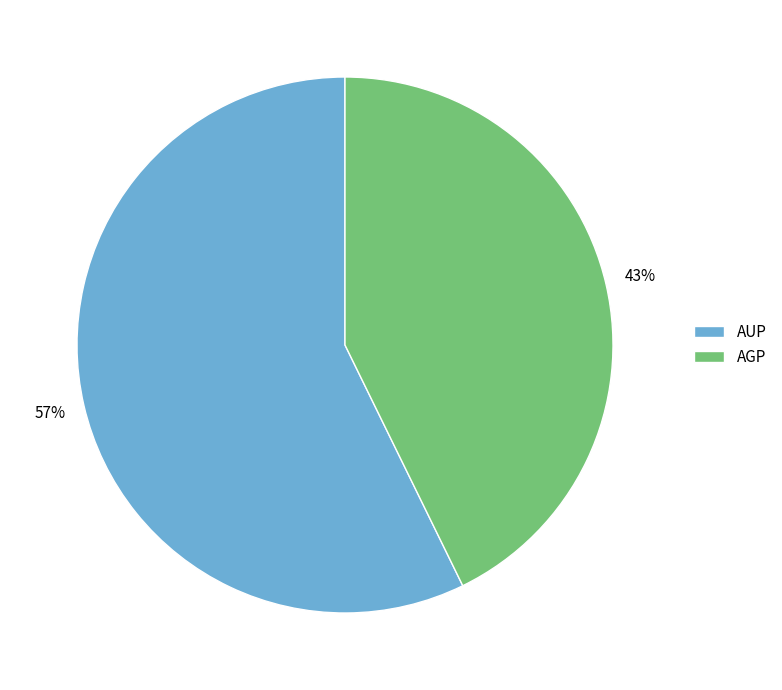

Is it true that AUP is 57% of the pie?

True